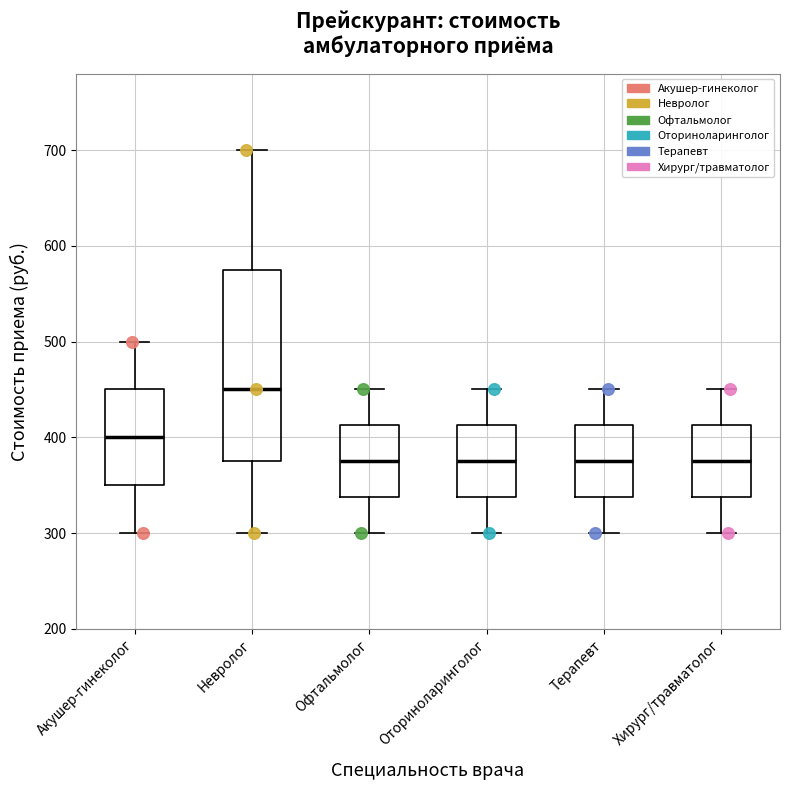

Which box is the tallest, from its lower edge to its upper edge?

Невролог